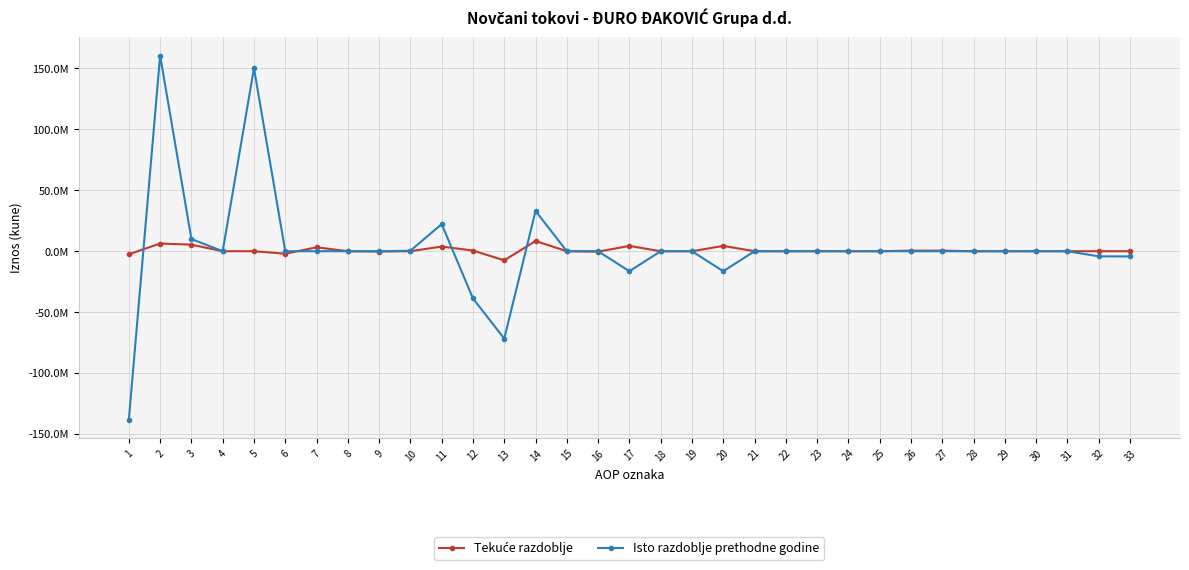

Which series ends up on top after the final intersection of Isto razdoblje prethodne godine and Tekuće razdoblje?

Tekuće razdoblje